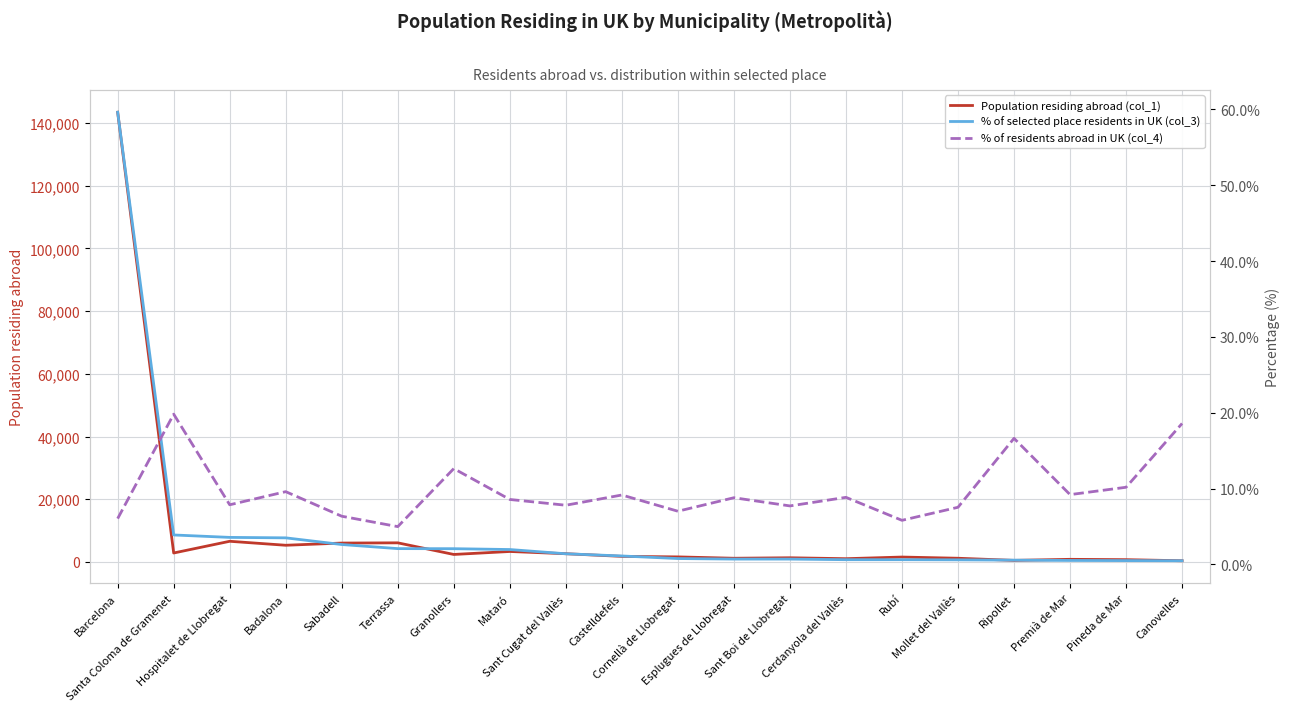

True or false: % of residents abroad in UK (col_4) has a value of 6.0 at Barcelona.

True